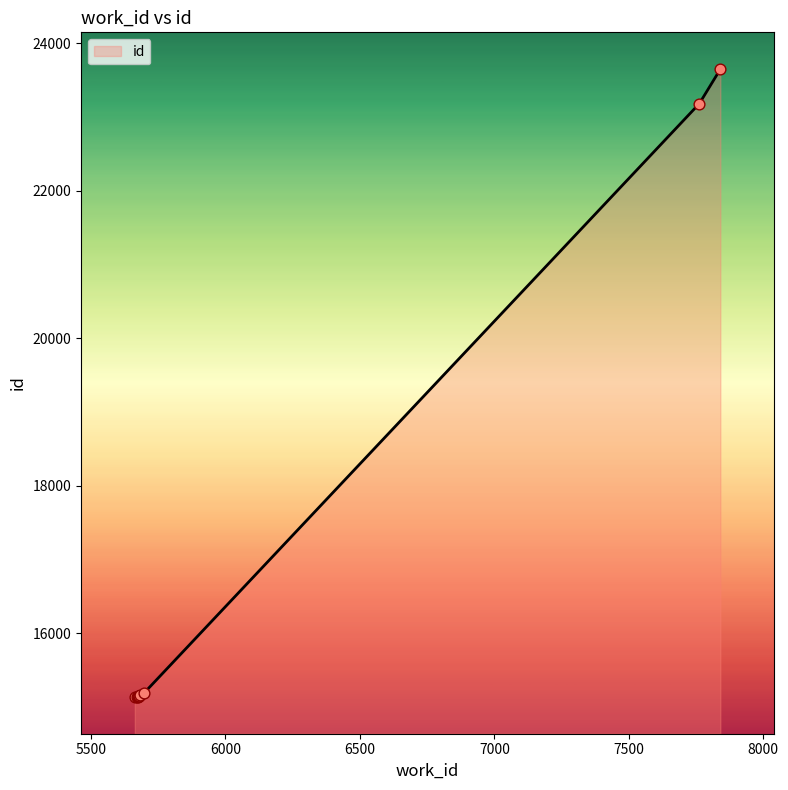

What is the difference between the maximum and minimum values?

8507